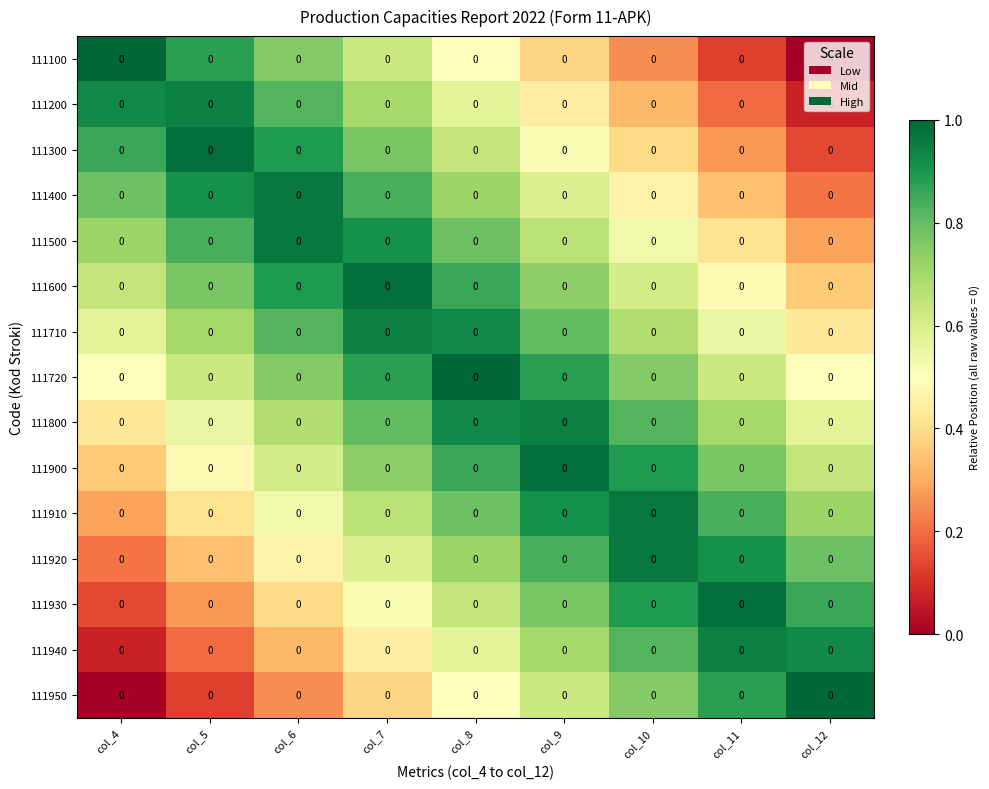

Rank the categories by 111950 value from highest to lowest.

col_12, col_11, col_10, col_9, col_8, col_7, col_6, col_5, col_4